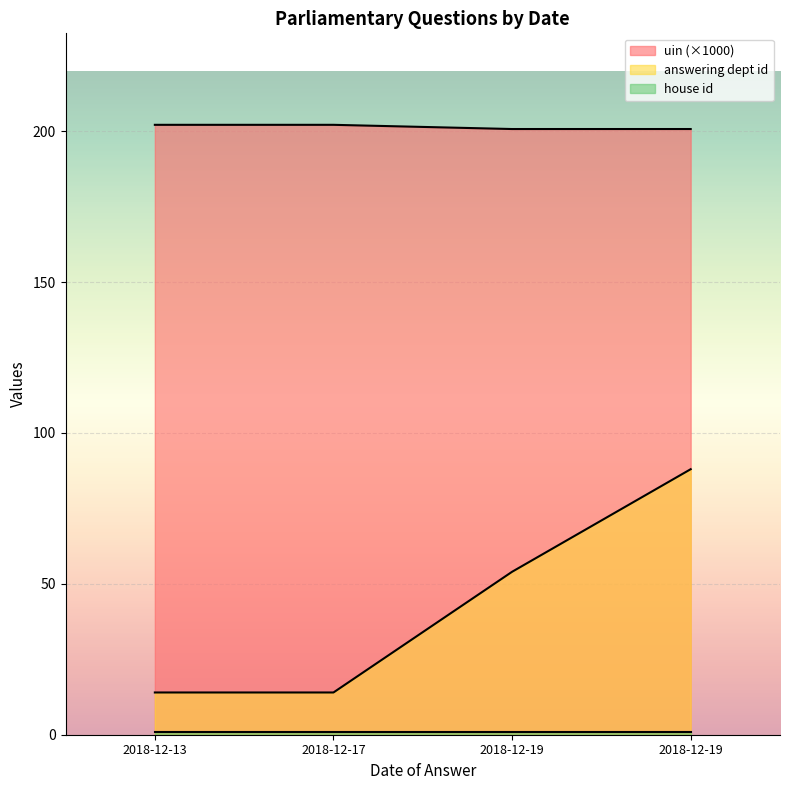

What is the total value across all series at 2018-12-17?

217.1